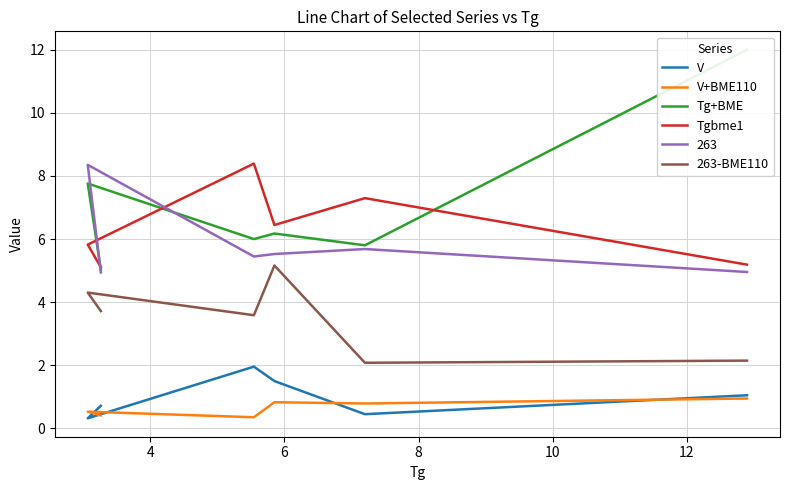

What is the difference between the maximum and minimum values in the V+BME110 series?

0.6